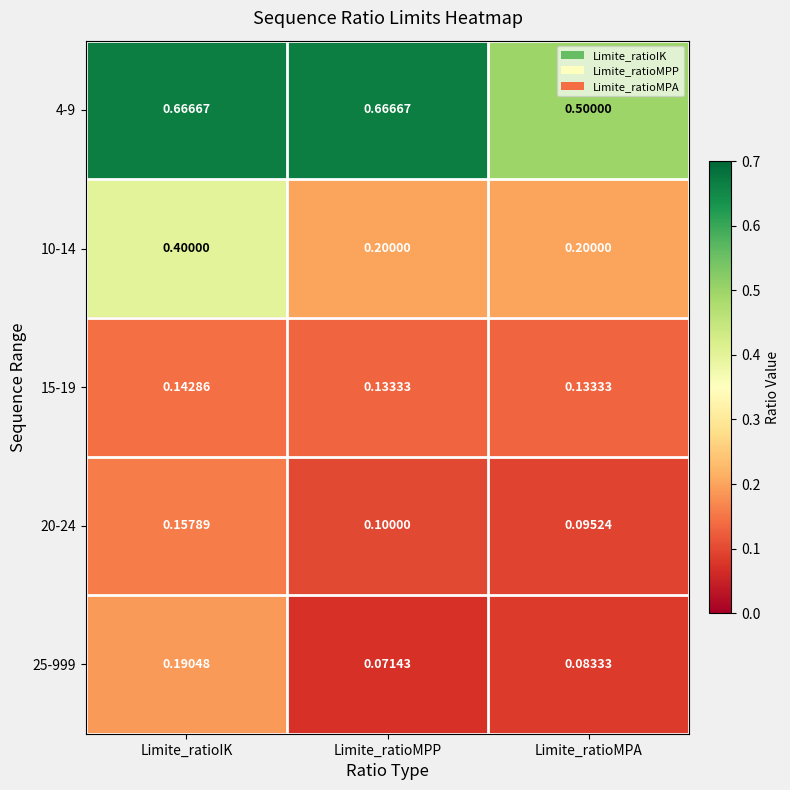

Is the value of 25-999 at Limite_ratioMPP greater than the value of 4-9 at Limite_ratioMPA?

No